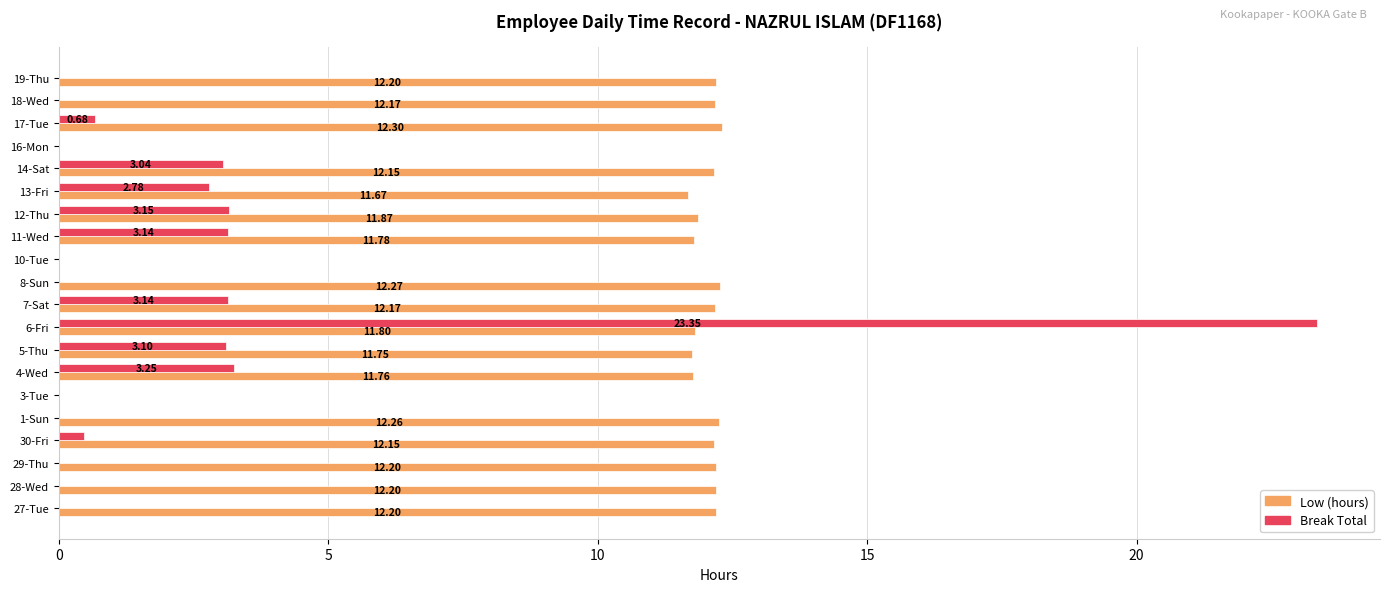

What is the average value of the Break Total series?

2.3